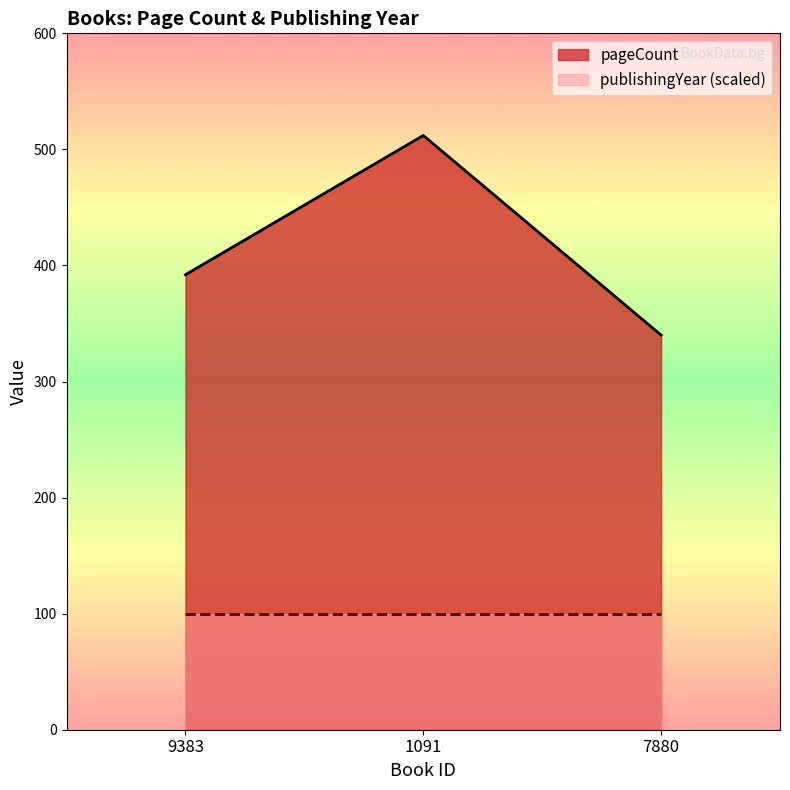

Rank the categories by value from lowest to highest.

7880, 9383, 1091